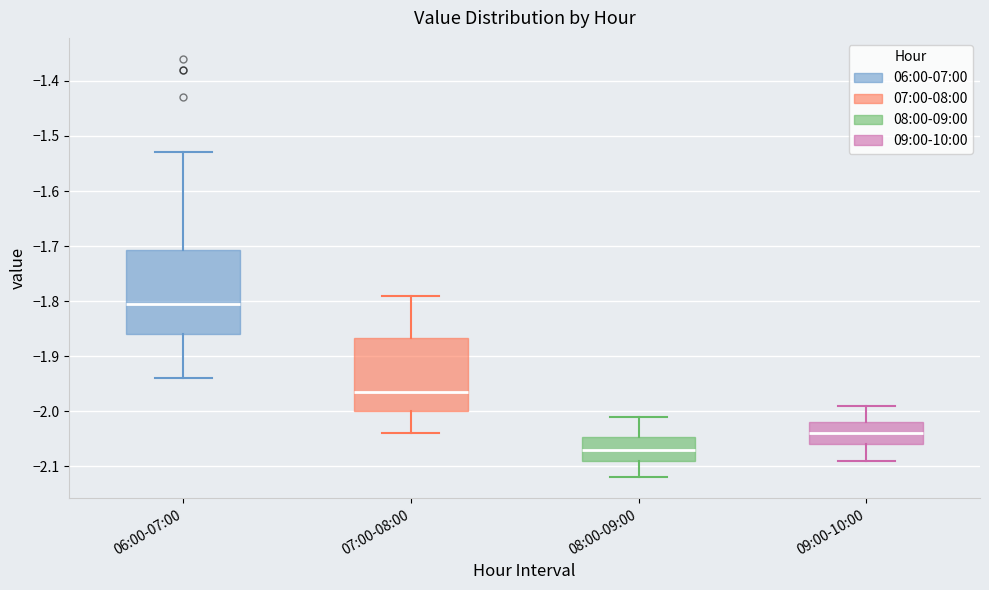

Which box's median line is the highest?

06:00-07:00